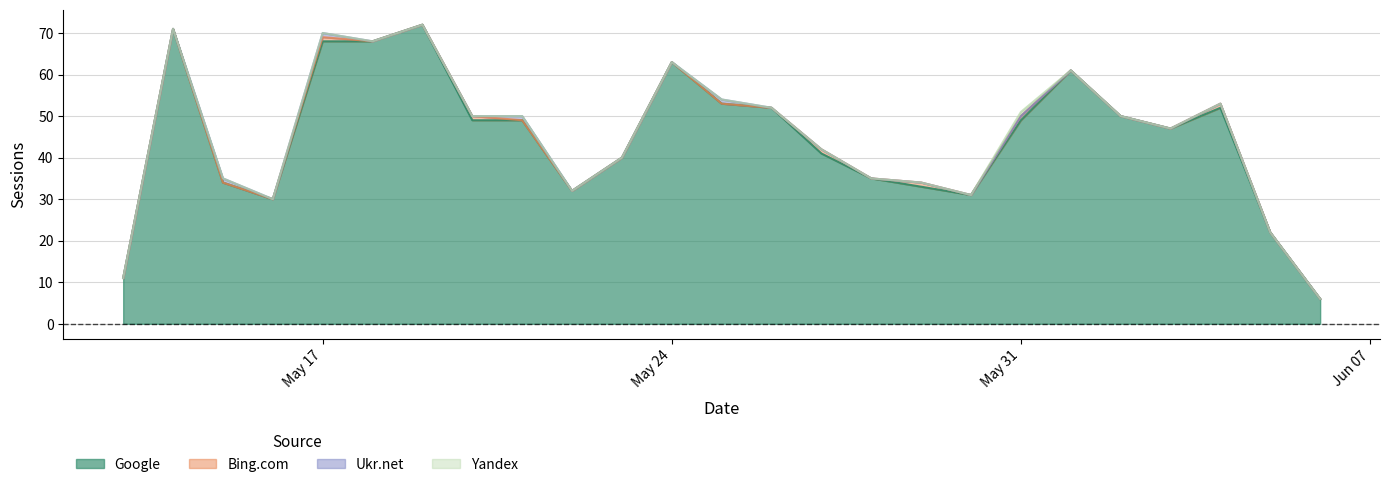

Which series changed the most between 2021-06-06 and 2021-06-04?

Google